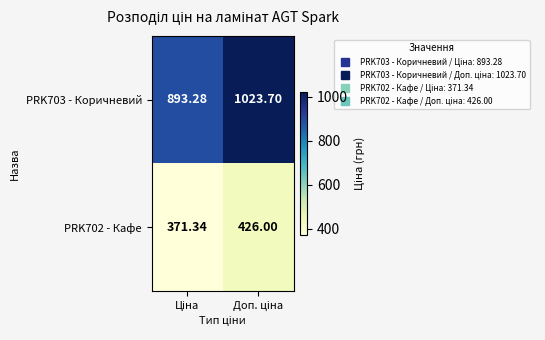

Rank the series at Ціна from highest to lowest value.

PRK703 - Коричневий, PRK702 - Кафе